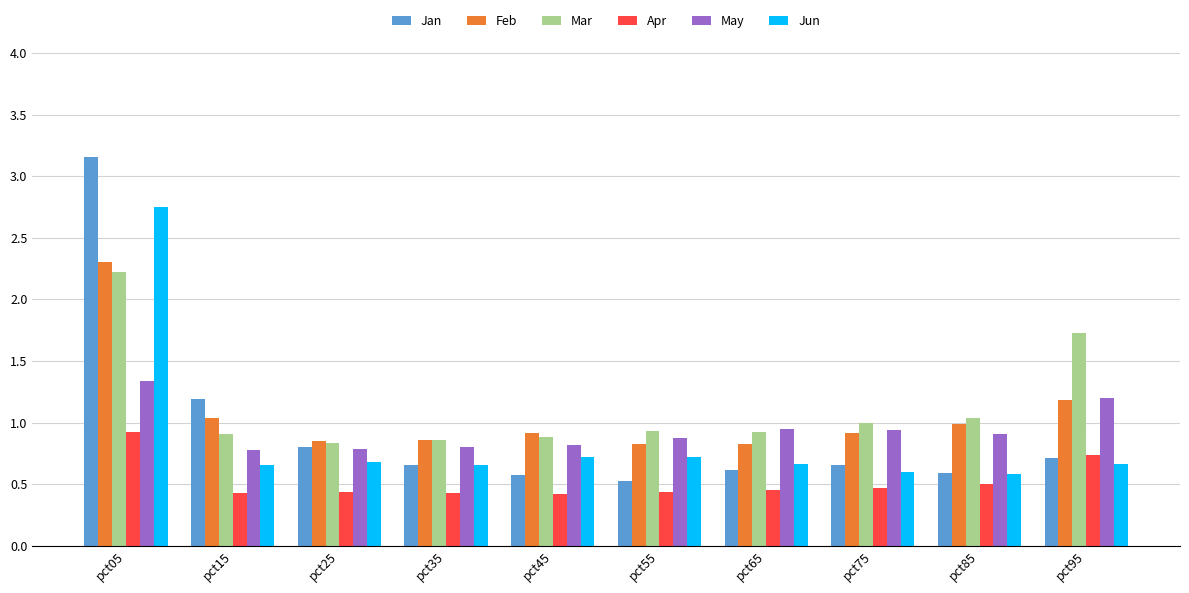

True or false: Mar has a value of 2.9 at pct95.

False